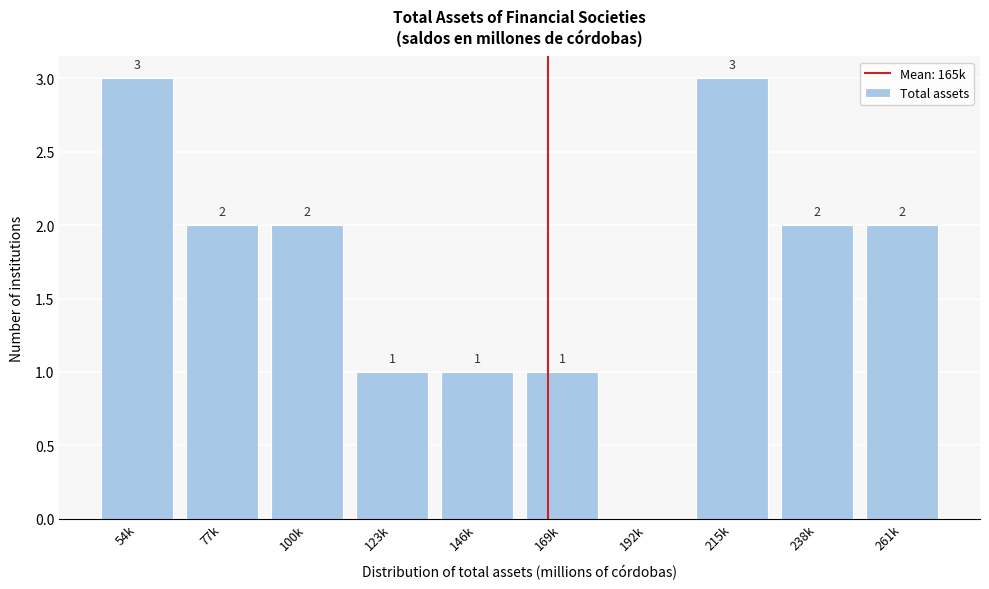

Reading left to right, list all the values displayed in this chart.

54k=3	77k=2	100k=2	123k=1	146k=1	169k=1	192k=0	215k=3	238k=2	261k=2